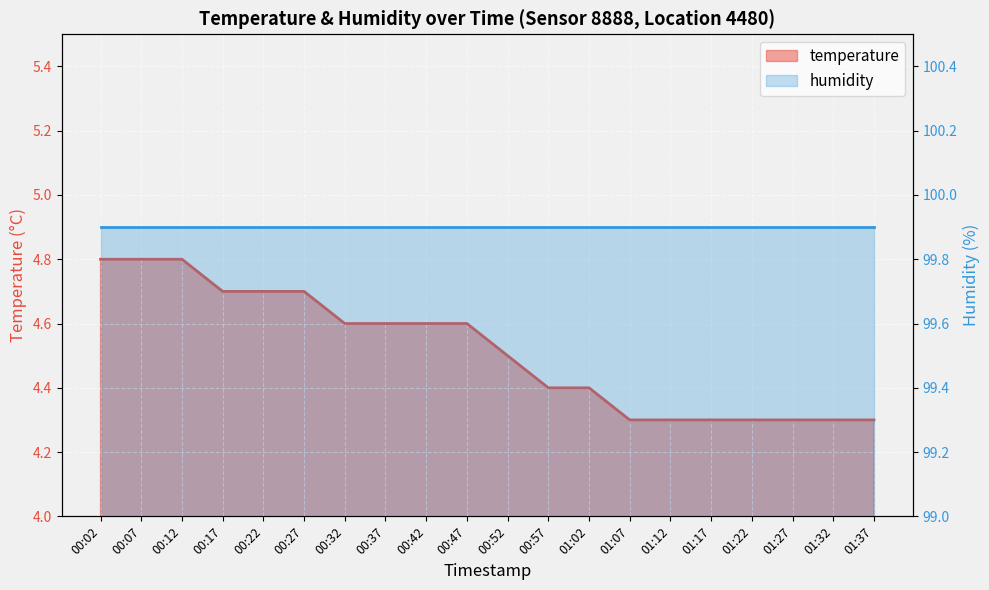

What is the average value?

4.5